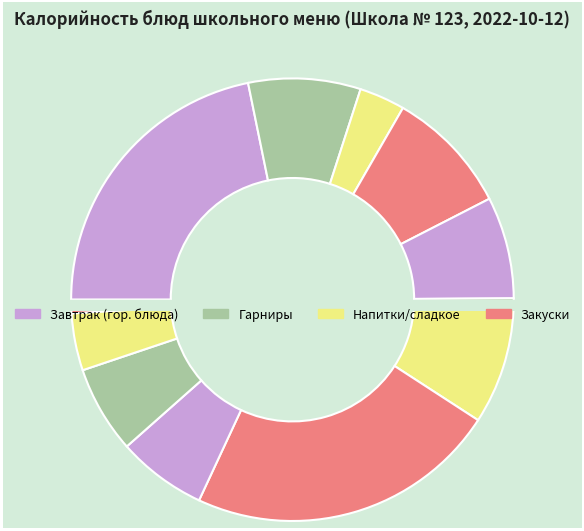

To the nearest percent, what is the difference between the largest and smallest slice percentages?

22%